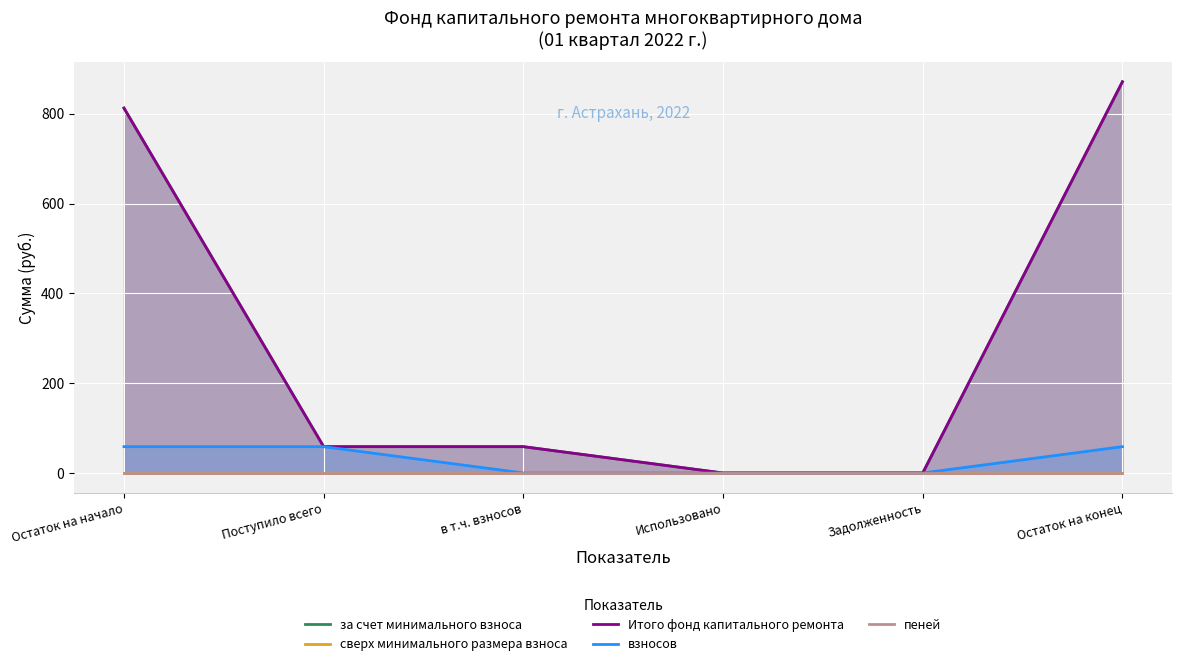

The взносов series shows 58.7 at Поступило всего. True or false?

True